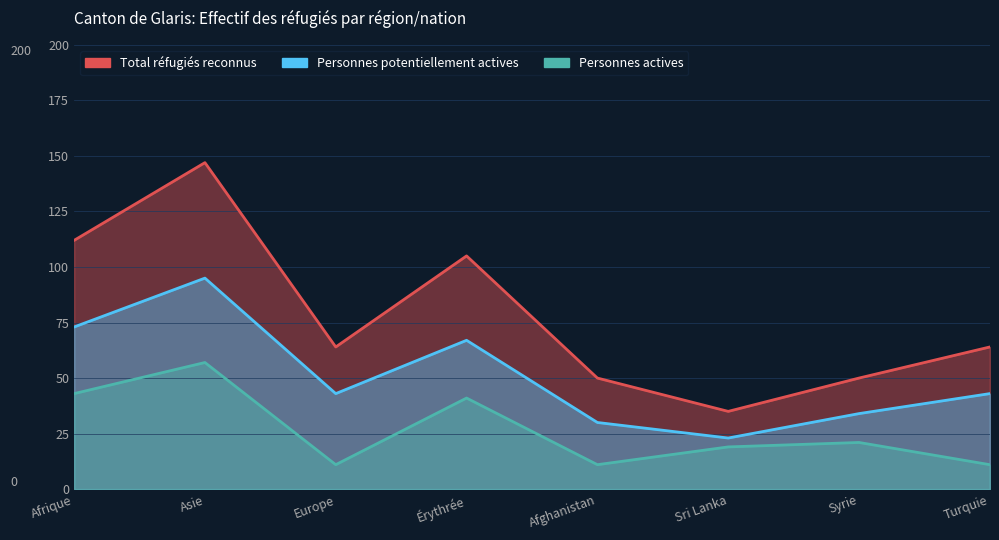

Reading right to left, list all the values displayed in this chart.

Total réfugiés reconnus: 64	50	35	50	105	64	147	112
Personnes potentiellement actives: 43	34	23	30	67	43	95	73
Personnes actives: 11	21	19	11	41	11	57	43